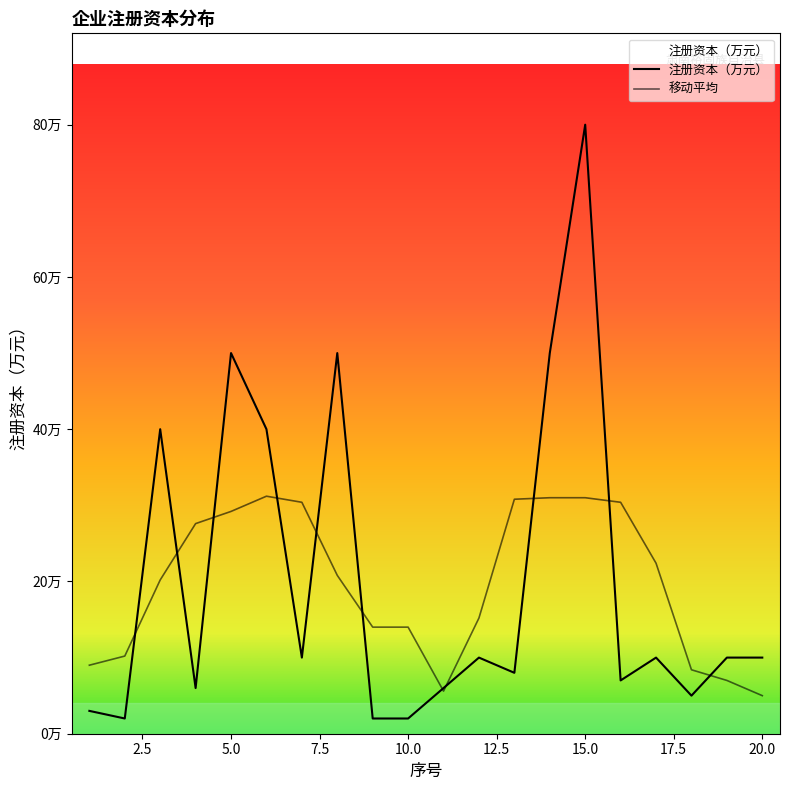

Does the chart display data point markers on the line(s)?

No